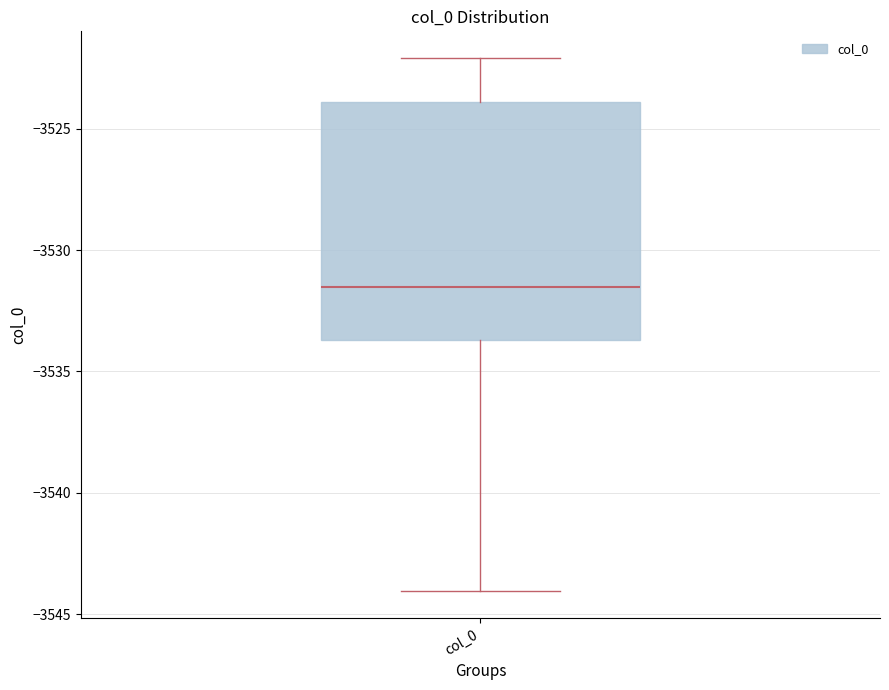

Read this box plot against the y-axis: the position of the median line, the range covered by the box, and the ends of both whiskers. The values are not printed on the chart, so give them approximately, as read against the axis.

median -3531.5, box -3533.5 to -3524.0, whiskers -3544.0 to -3522.0